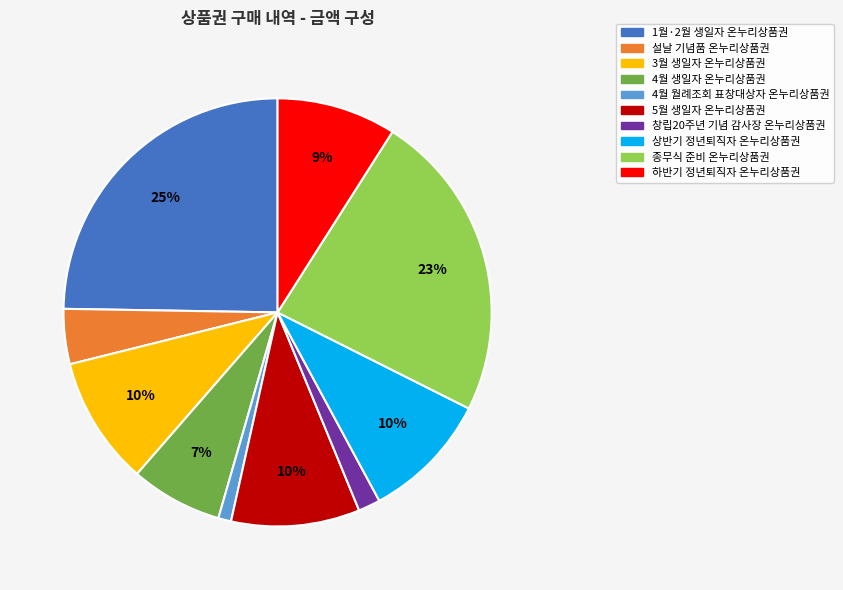

Is it true that 1월·2월 생일자 온누리상품권 is 25% of the pie?

True